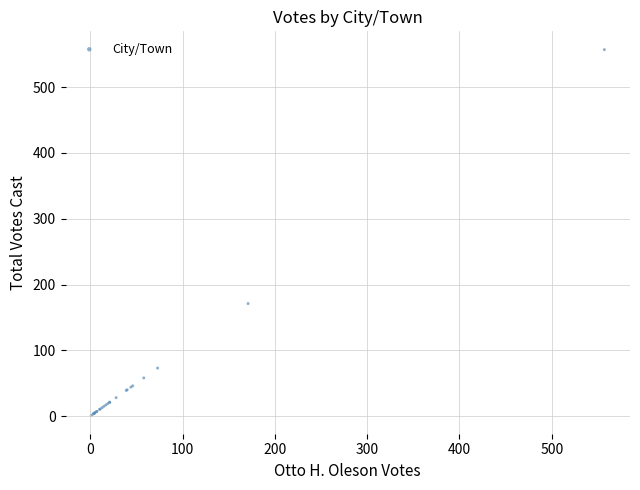

What Y value in the scatter plot is closest to 279?

171